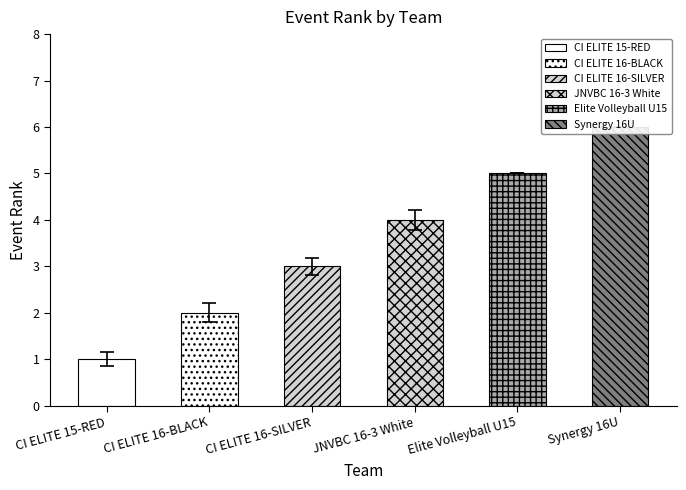

How many values are between 2 and 5?

4